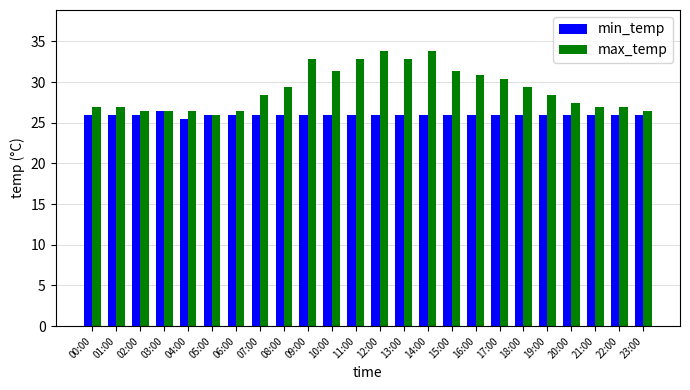

What are all the series names shown in the legend?

min_temp, max_temp